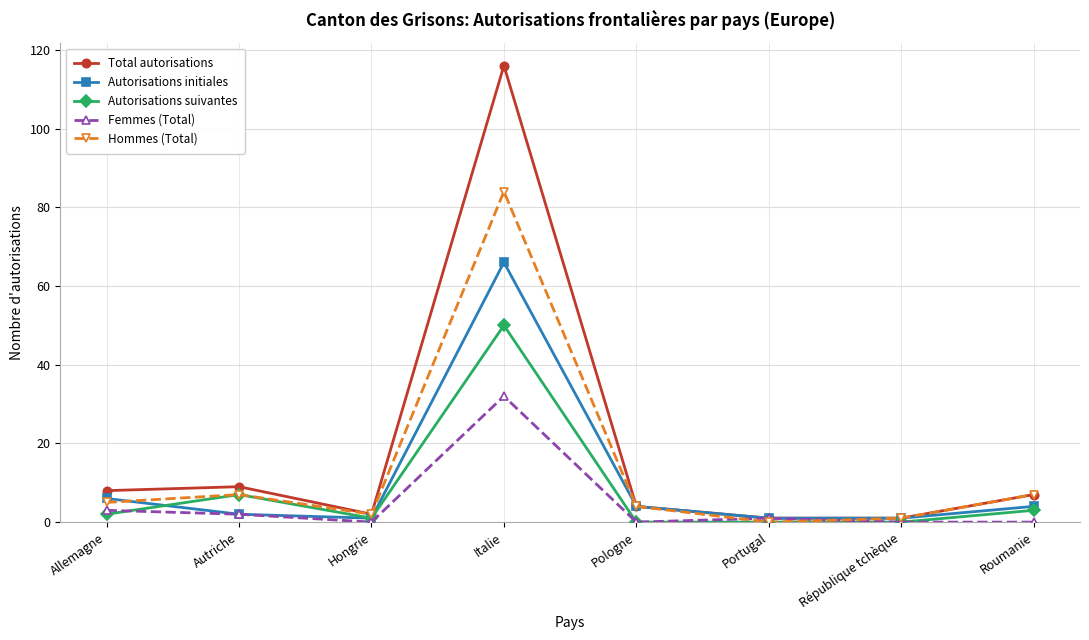

How many series are shown in this chart?

5